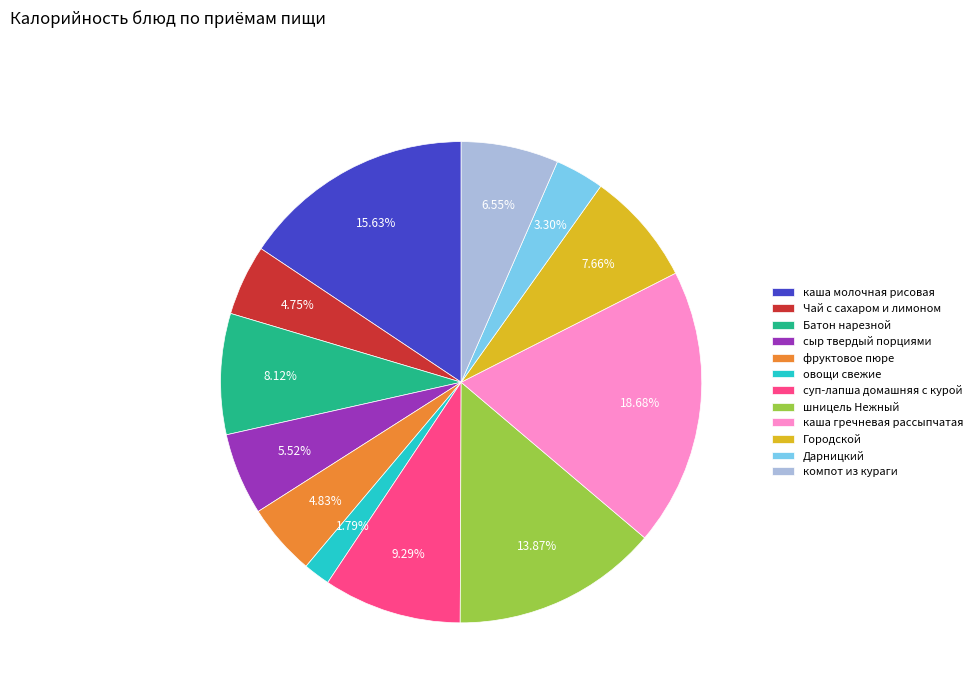

What is the smallest slice in the pie chart?

овощи свежие